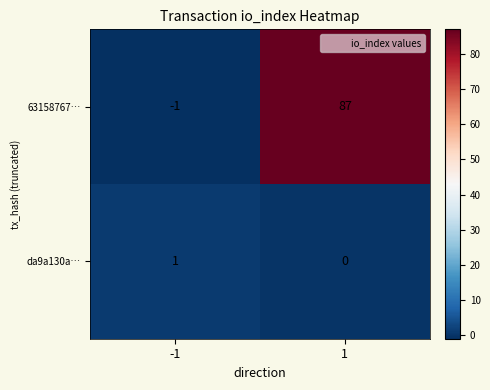

Is it true that da9a130a… equals 1 at -1?

True